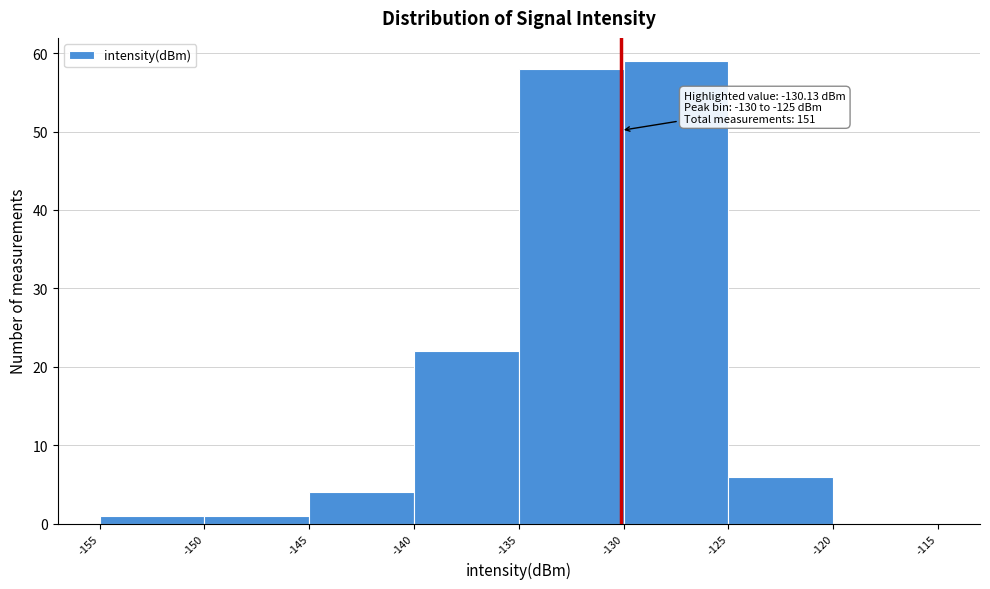

Which range on the x-axis has the tallest bar?

-130 to -125